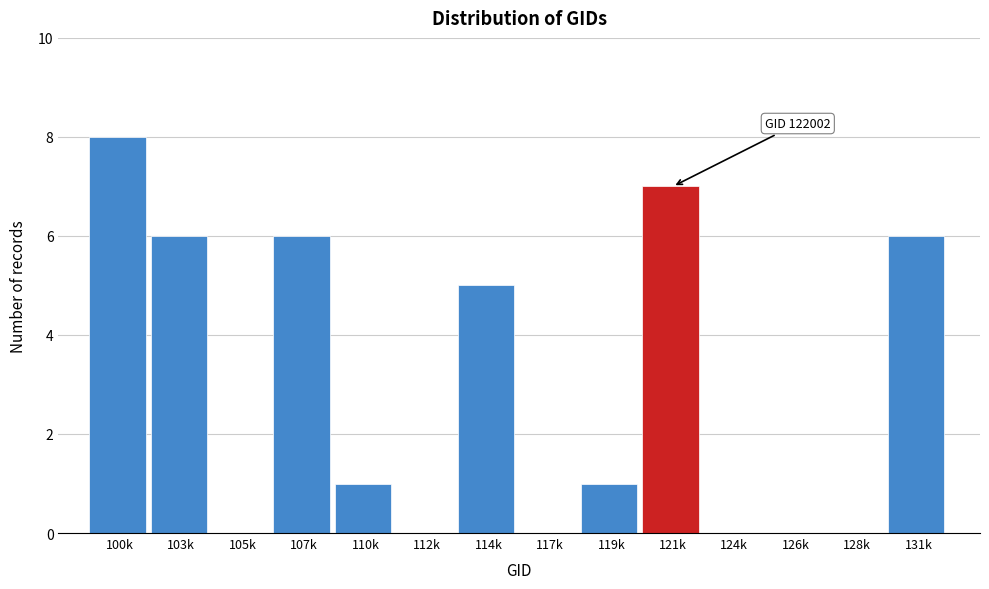

Reading left to right, extract all data points from this chart.

100k=8	103k=6	105k=0	107k=6	110k=1	112k=0	114k=5	117k=0	119k=1	121k=7	124k=0	126k=0	128k=0	131k=6